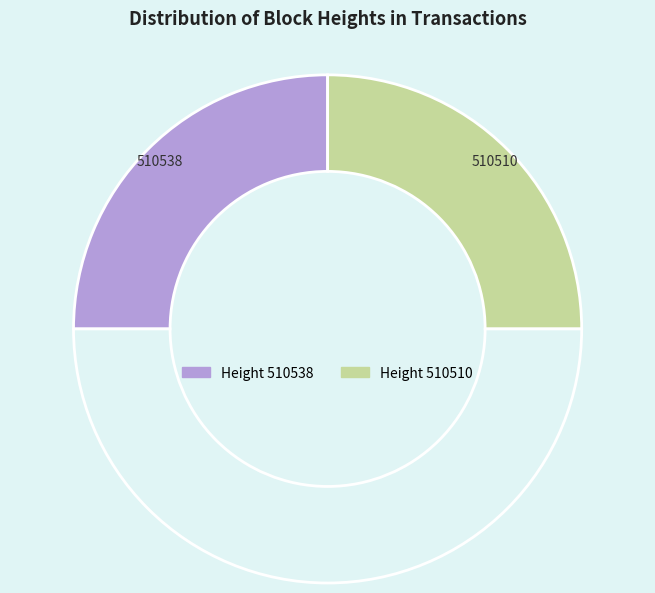

Which slice is the largest?

510538